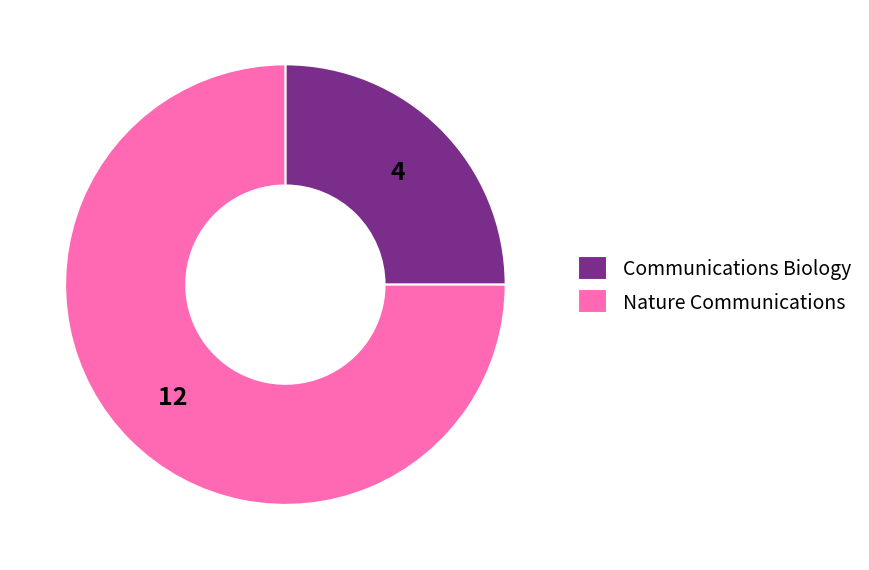

Which slice is the smallest?

Communications Biology